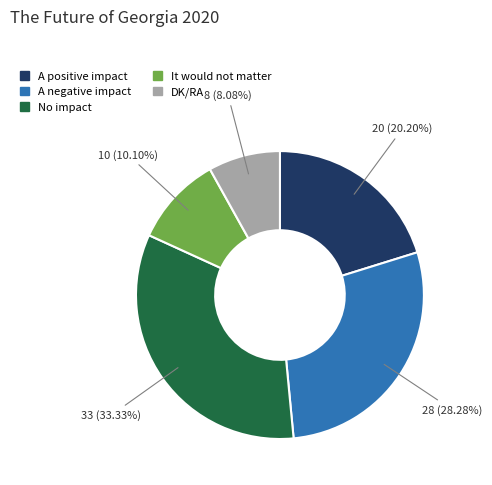

Which has a higher value, It would not matter or No impact?

No impact